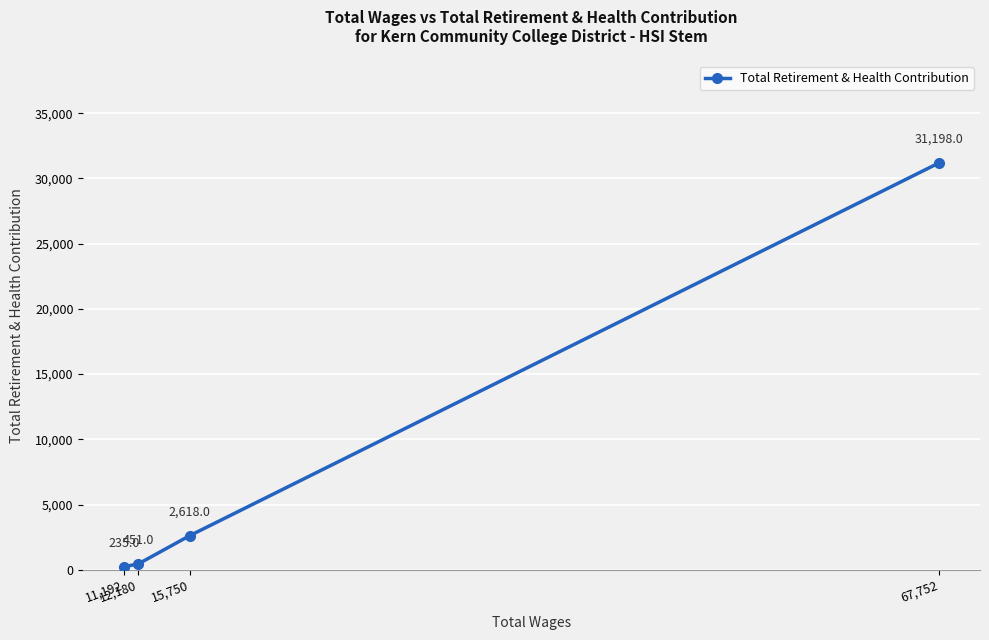

True or false: the data shows 235 at 11,192.

True